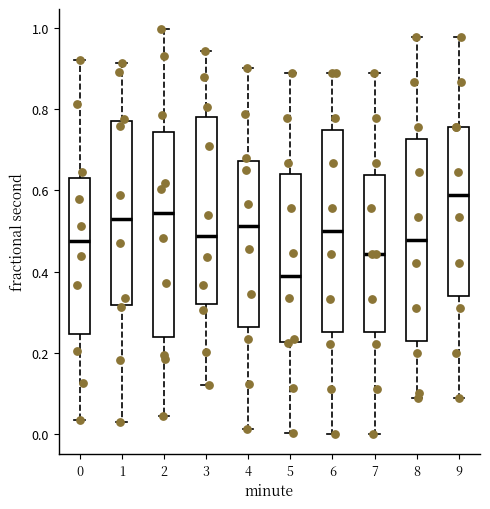

Reading left to right, transcribe this box plot: for each box, give where its median line is, the range the box spans, and where its two whiskers end, as read against the y-axis. The values are not printed on the chart, so give them approximately, as read against the axis.

0: median 0.48, box 0.24 to 0.62, whiskers 0.04 to 0.92
1: median 0.52, box 0.32 to 0.78, whiskers 0.02 to 0.92
2: median 0.54, box 0.24 to 0.74, whiskers 0.04 to 1.00
3: median 0.48, box 0.32 to 0.78, whiskers 0.12 to 0.94
4: median 0.52, box 0.26 to 0.68, whiskers 0.02 to 0.90
5: median 0.40, box 0.22 to 0.64, whiskers 0.00 to 0.90
6: median 0.50, box 0.26 to 0.76, whiskers 0.00 to 0.88
7: median 0.44, box 0.26 to 0.64, whiskers 0.00 to 0.88
8: median 0.48, box 0.22 to 0.72, whiskers 0.08 to 0.98
9: median 0.58, box 0.34 to 0.76, whiskers 0.08 to 0.98